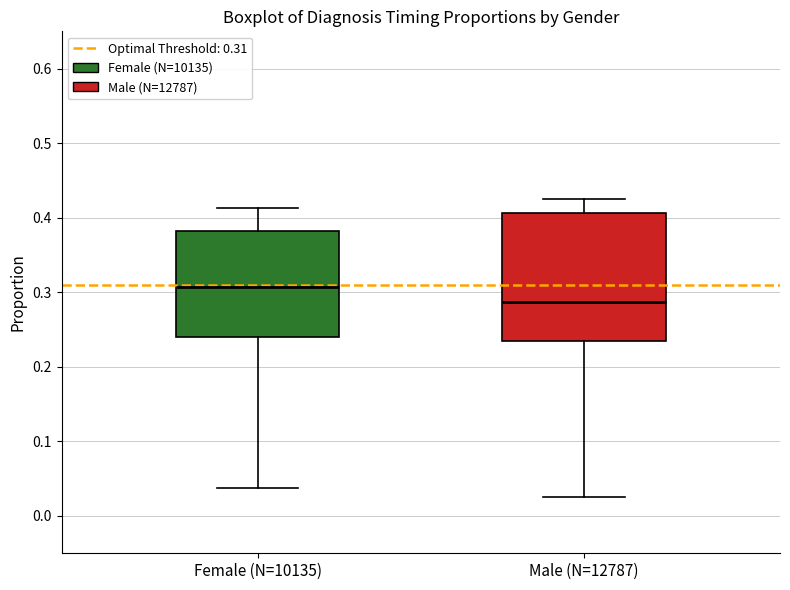

Comparing the boxes themselves (not the whiskers), which one is the tallest?

Male (N=12787)